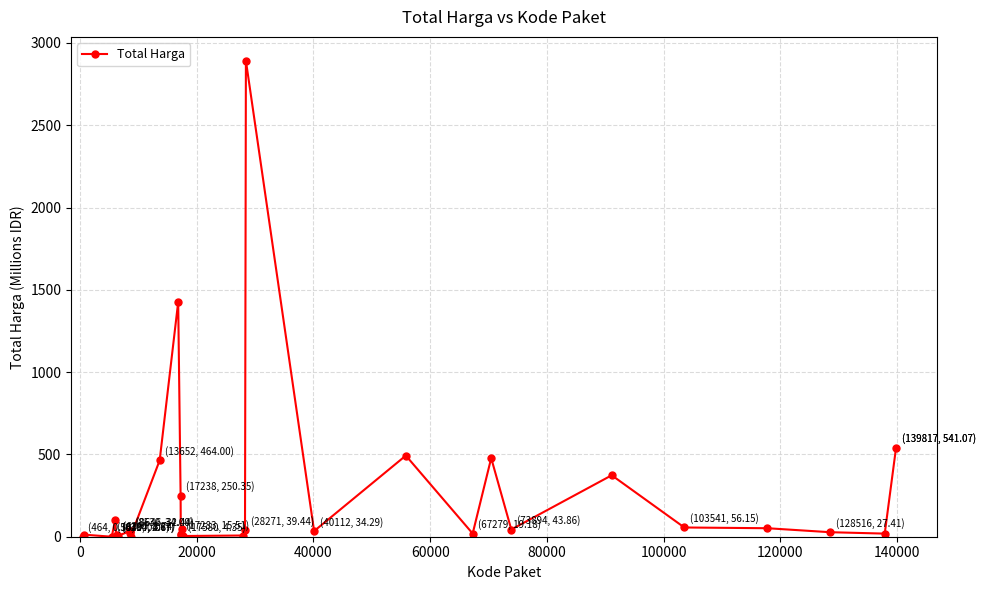

How many lines are shown in the chart?

1